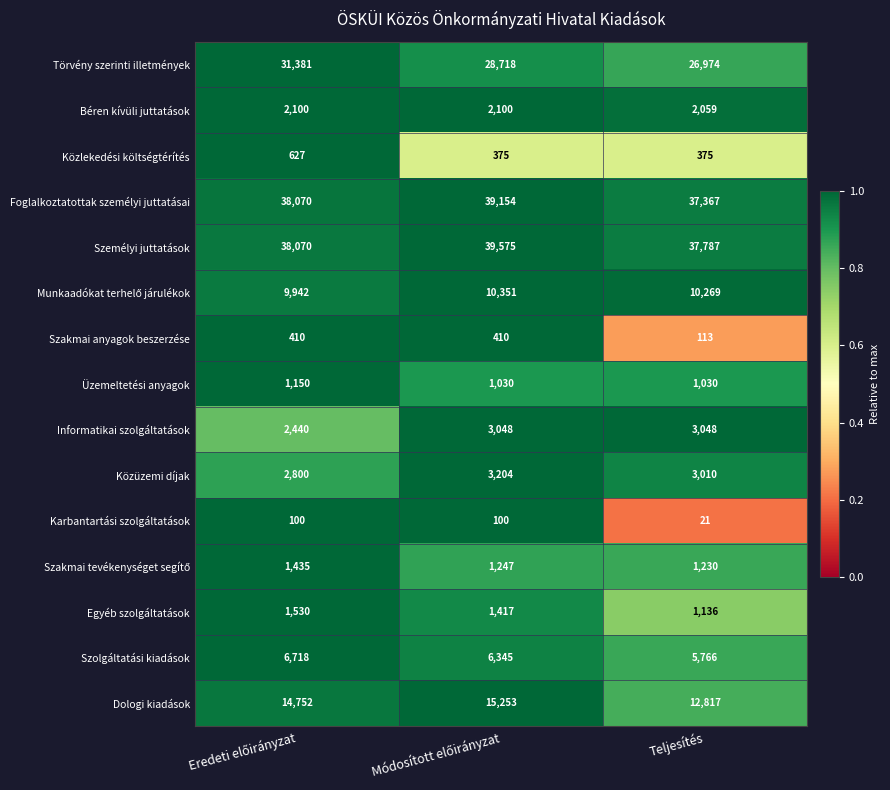

What is the spread (max minus min) of values at Teljesítés?

37766